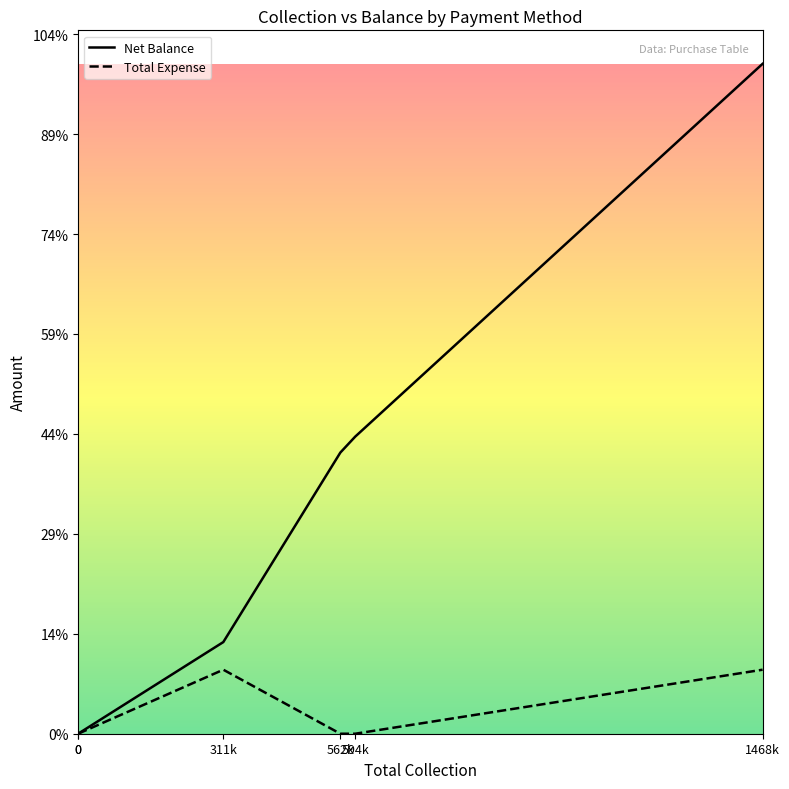

Where is the first local maximum for Total Expense?

311k